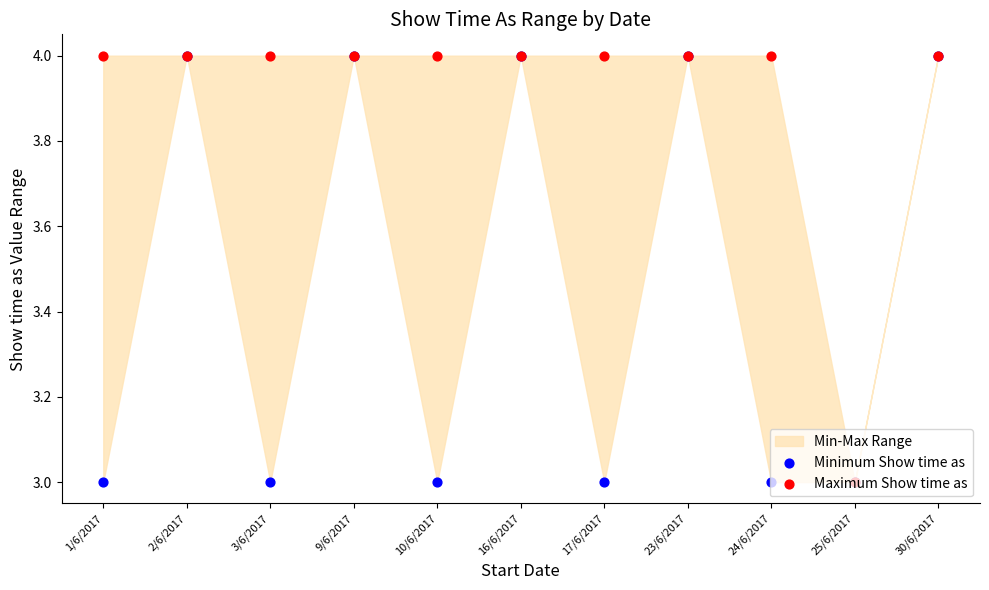

Which series has the largest total across all categories?

Maximum Show time as